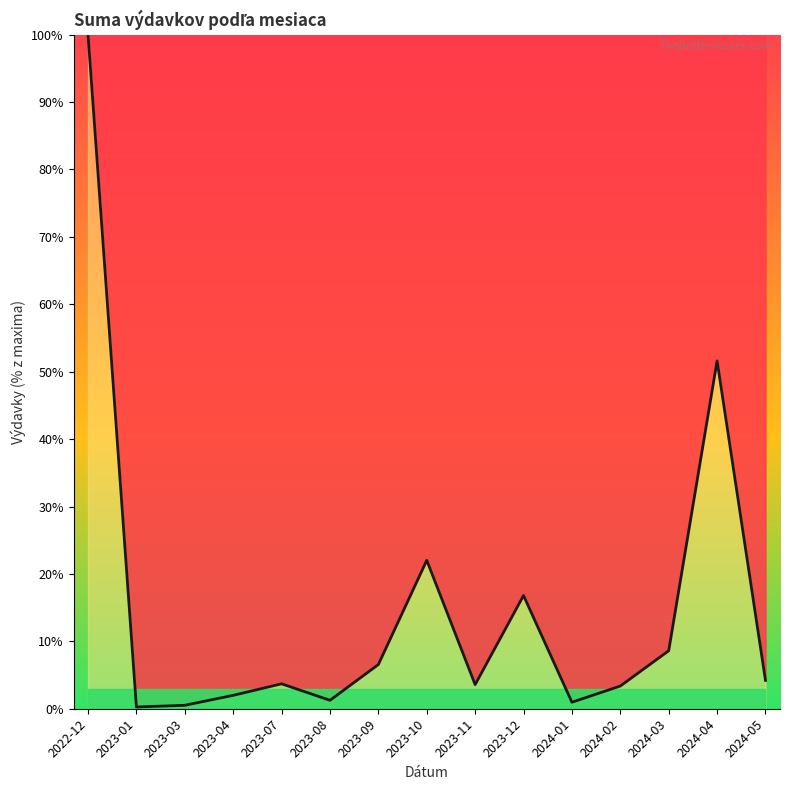

Is it true that the value at 2024-05 is 4.2?

True